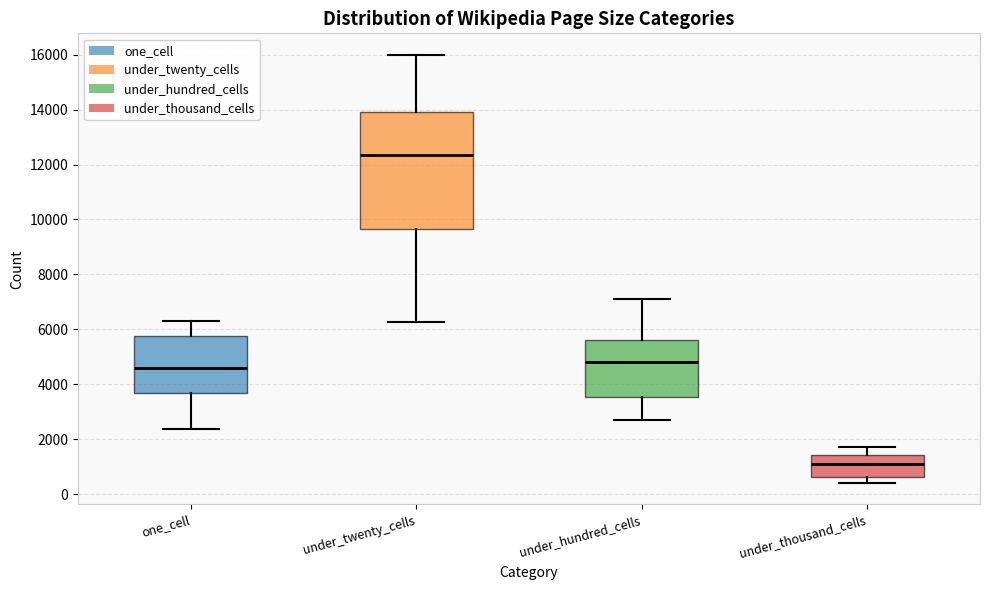

Where does the upper whisker of the box for under_twenty_cells end on the y-axis? The values are not printed on the chart, so give them approximately, as read against the axis.

16000